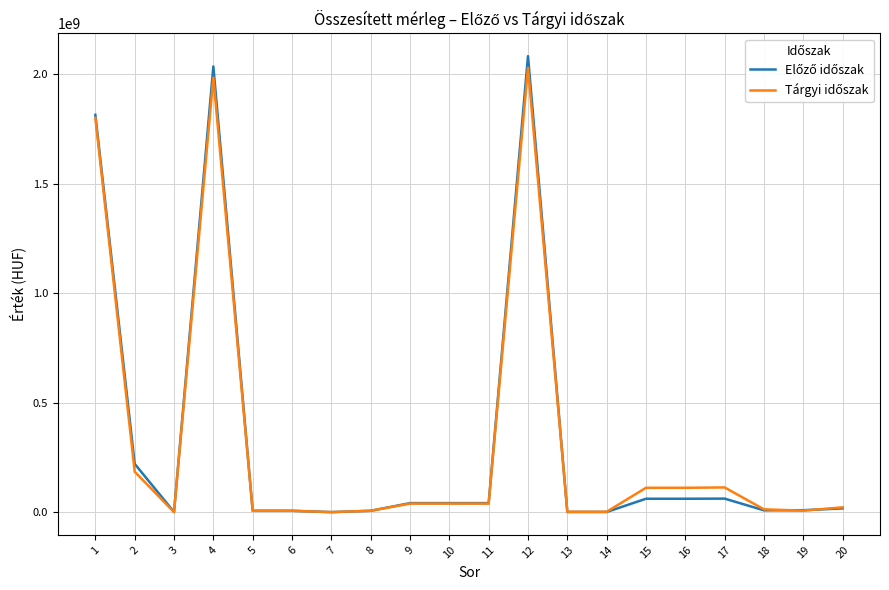

At which category is the sum across all series the highest?

12